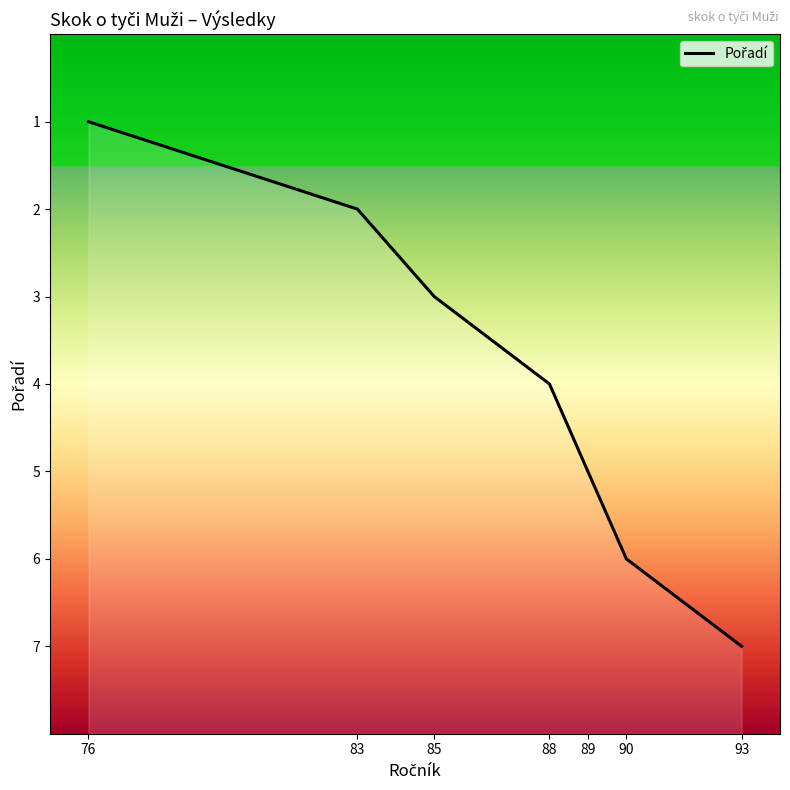

What is the greatest value displayed?

7